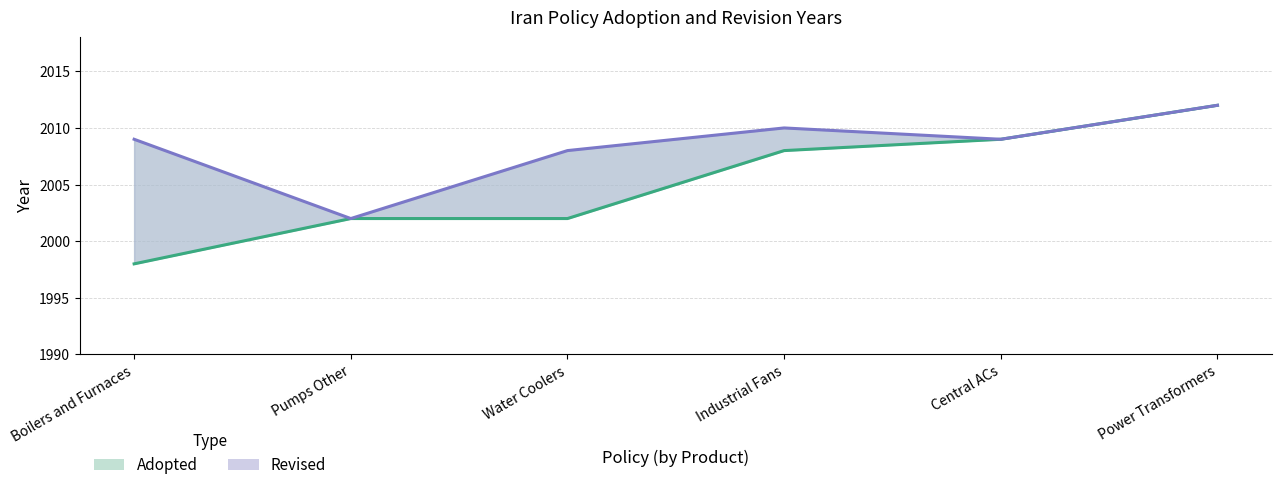

Is the value of Adopted (line) at Boilers and Furnaces greater than the value of Revised (line) at Central ACs?

No